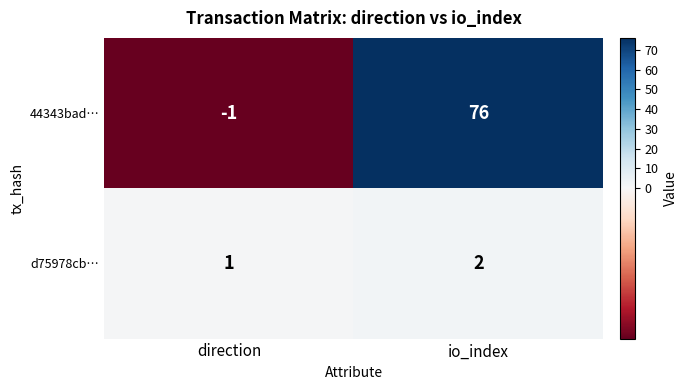

Which series has the largest total across all categories?

44343bad…